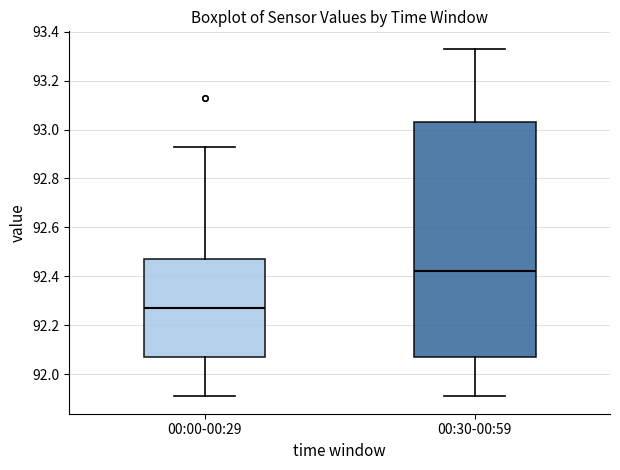

Reading left to right, transcribe this box plot: for each box, give where its median line is, the range the box spans, and where its two whiskers end, as read against the y-axis. The values are not printed on the chart, so give them approximately, as read against the axis.

00:00-00:29: median 92.28, box 92.08 to 92.48, whiskers 91.92 to 92.94
00:30-00:59: median 92.42, box 92.08 to 93.04, whiskers 91.92 to 93.34